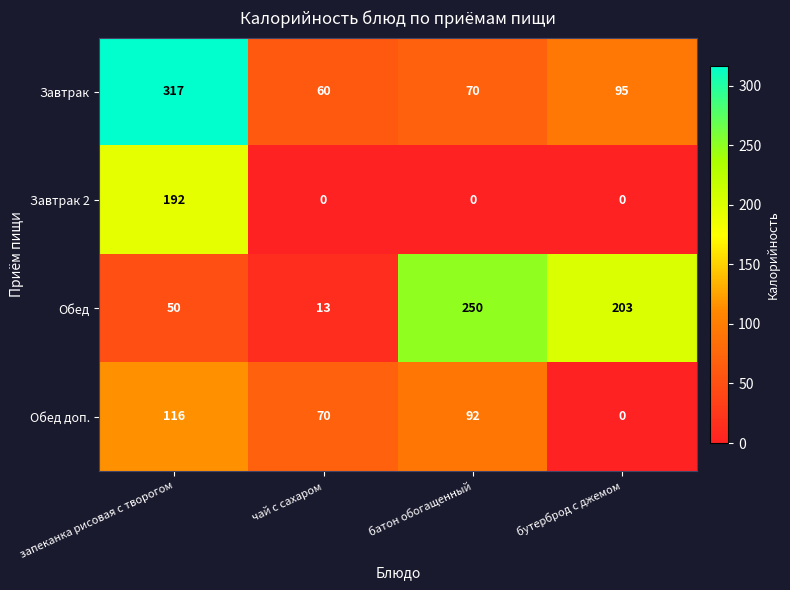

Read the Обед доп. value at чай с сахаром, to the nearest 5.

70